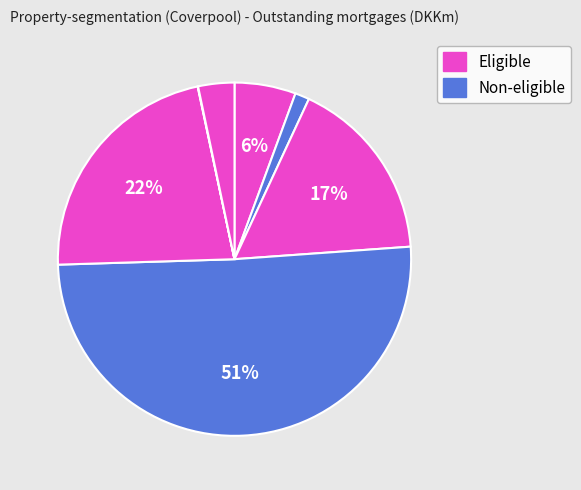

Rank the categories by value from highest to lowest.

Agriculture, Private rental housing, Office and retail, Owner-occupied, Other Eligible, Industry and crafts, Other properties